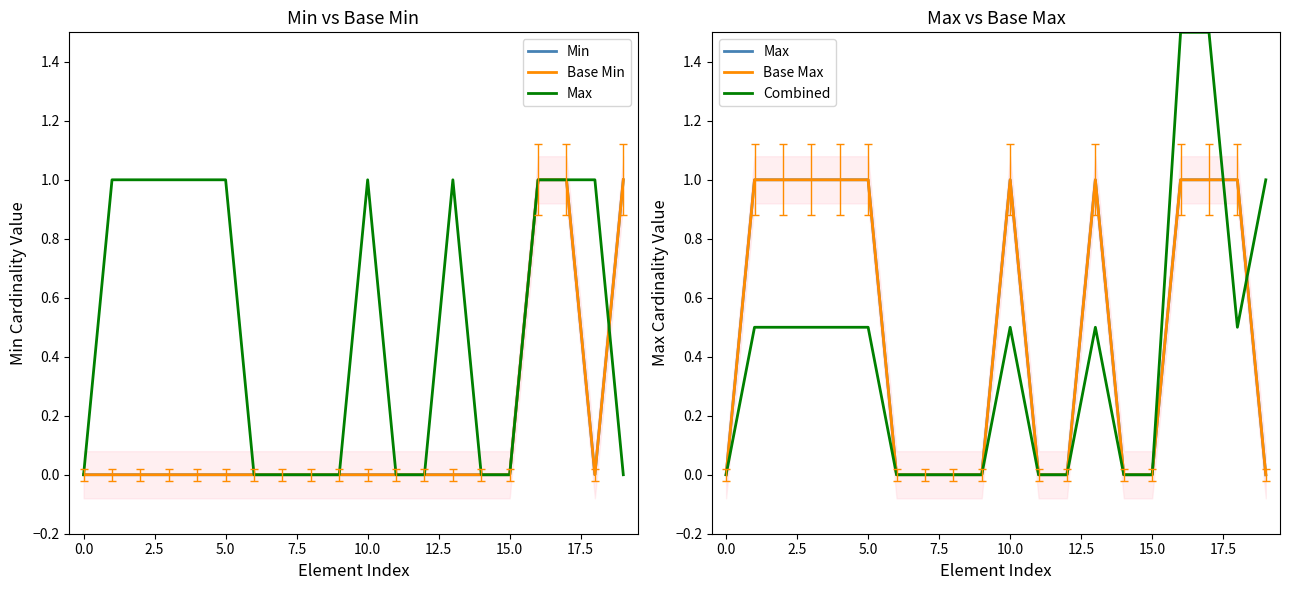

At how many categories does at least one series exceed 0?

11